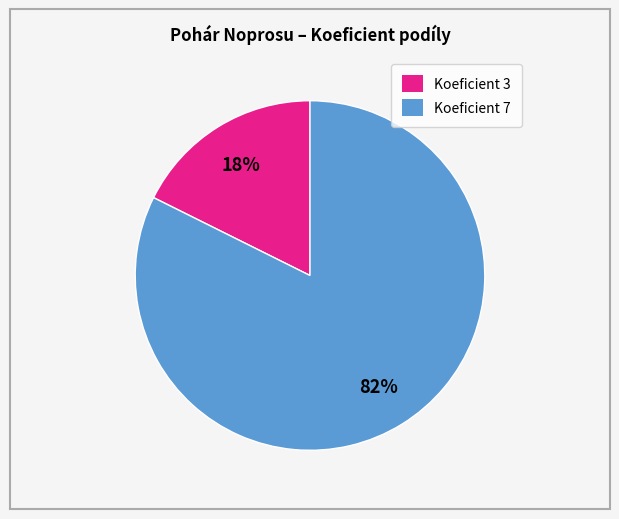

Is there a majority slice in this chart?

Yes